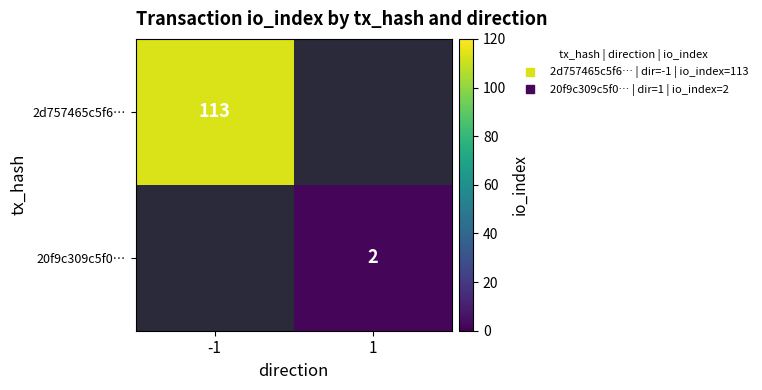

What is the smallest value displayed?

2.0